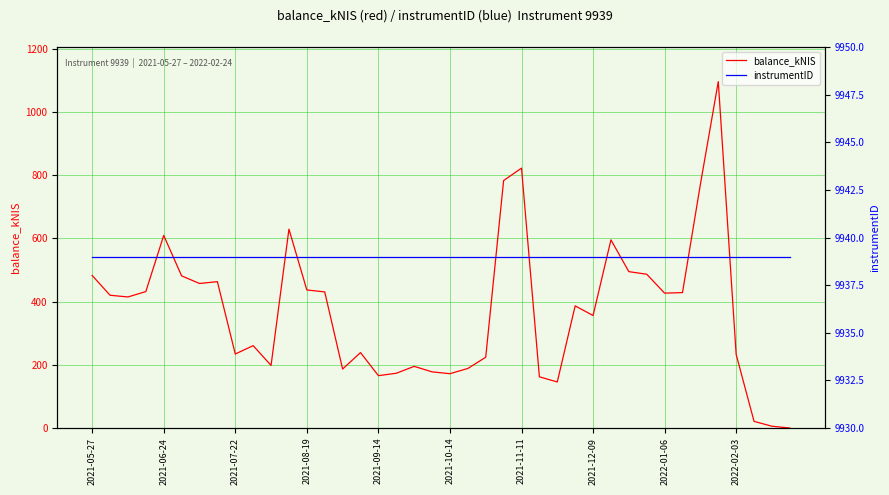

The value of balance_kNIS at 2022-02-03 is 389.8. True or false?

False